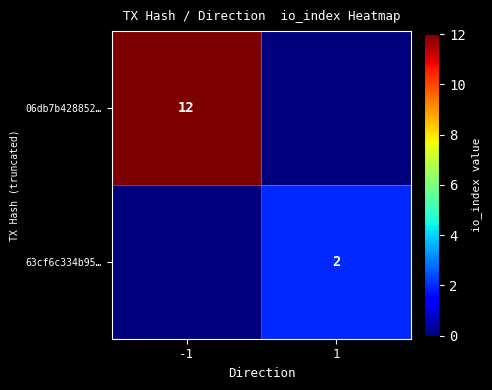

At which category is the sum across all series the highest?

-1